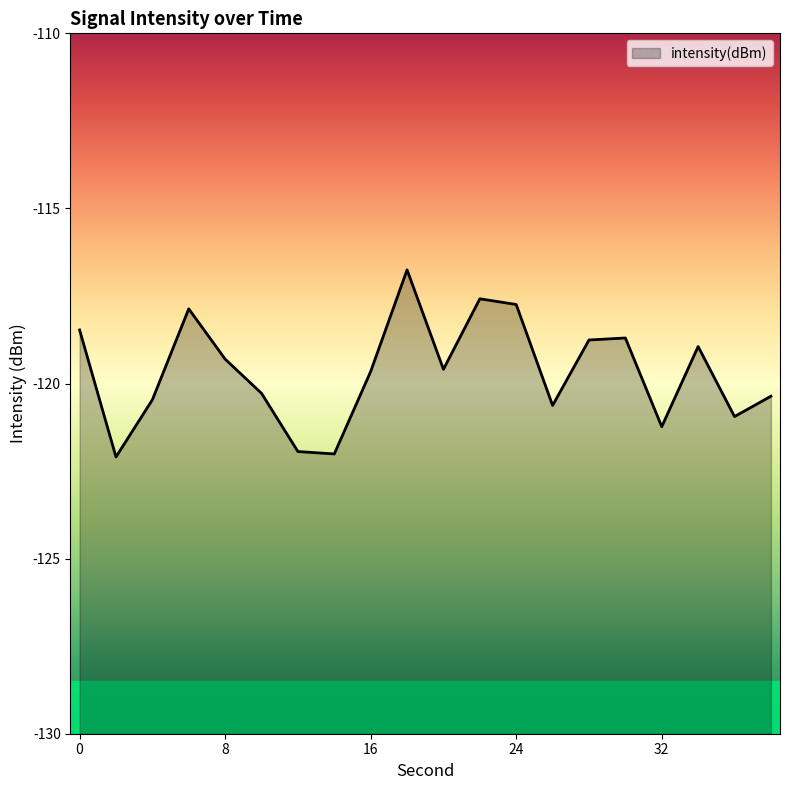

True or false: the data shows -187.1 at 34.

False